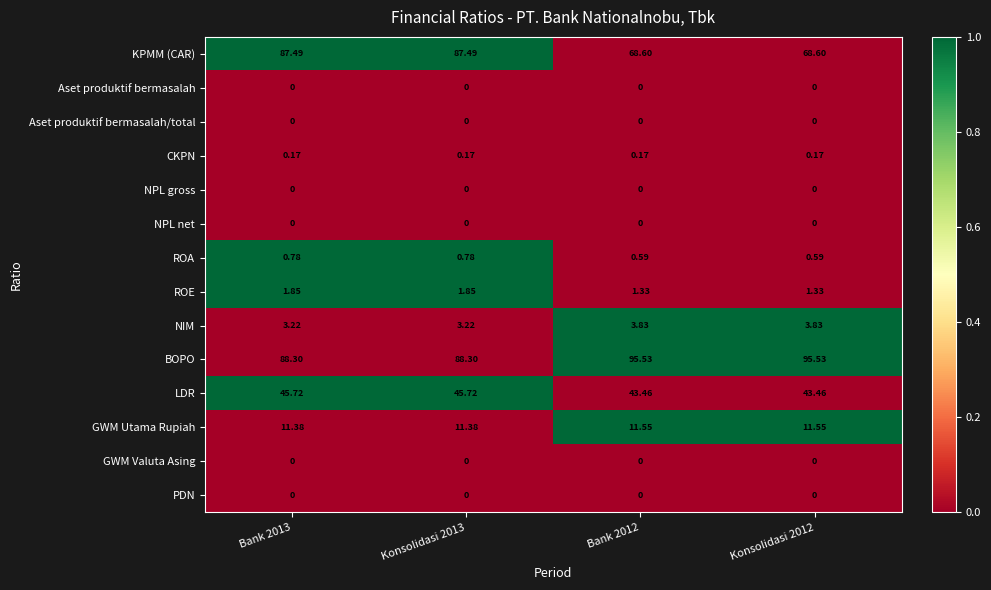

Which series changed the most between Bank 2013 and Bank 2012?

KPMM (CAR)